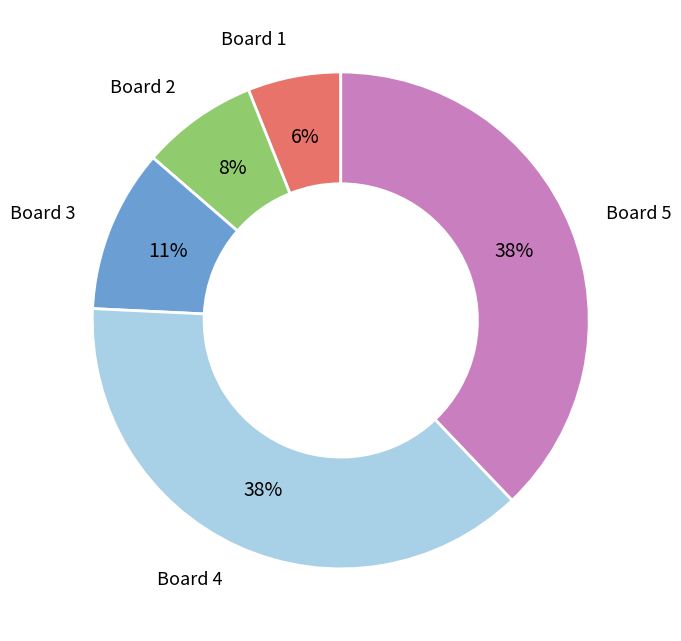

To the nearest percent, what is the average slice percentage?

20%